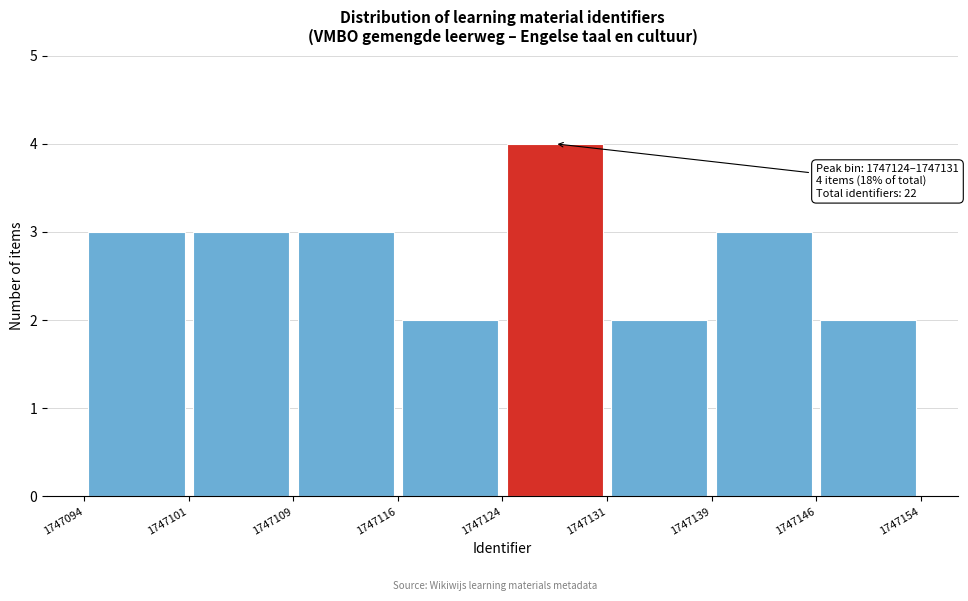

Which range on the x-axis has the tallest bar?

1747124 to 1747131